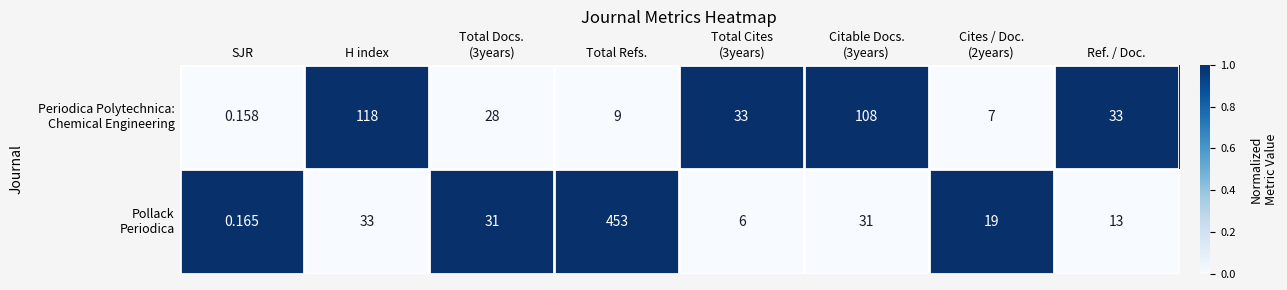

At which category is the sum across all series the highest?

Total Refs.